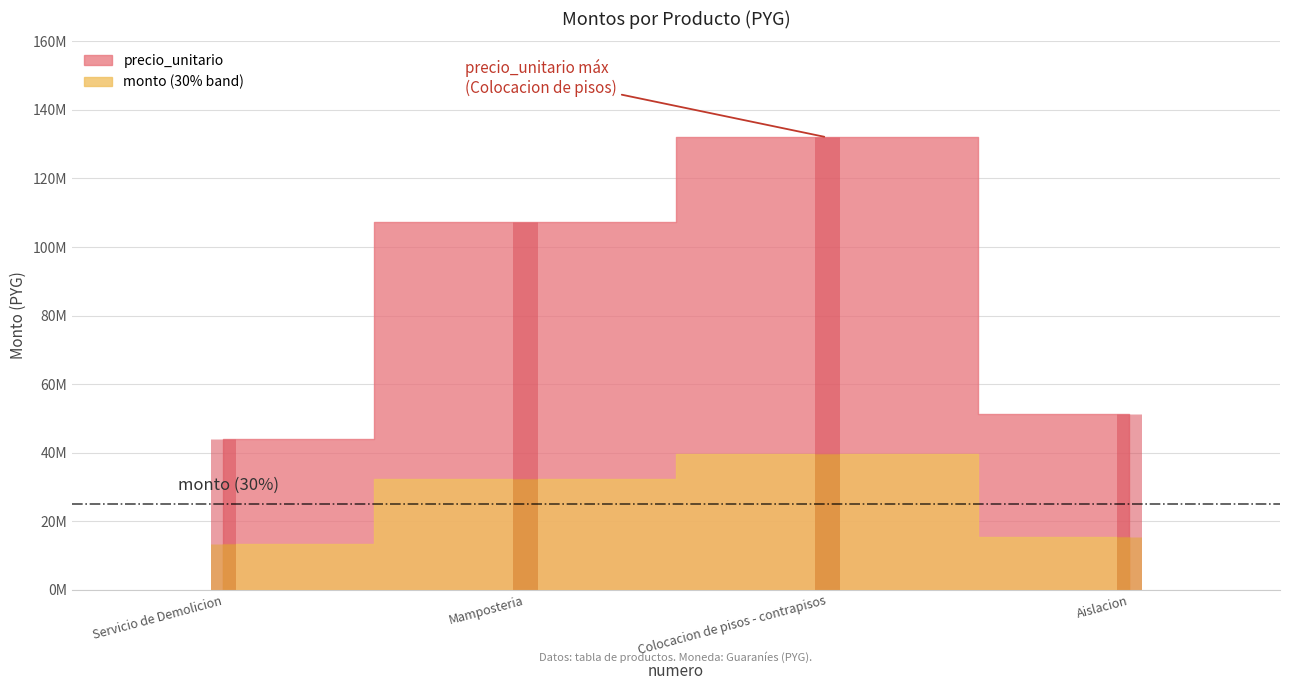

Which category has the highest value across all series?

3